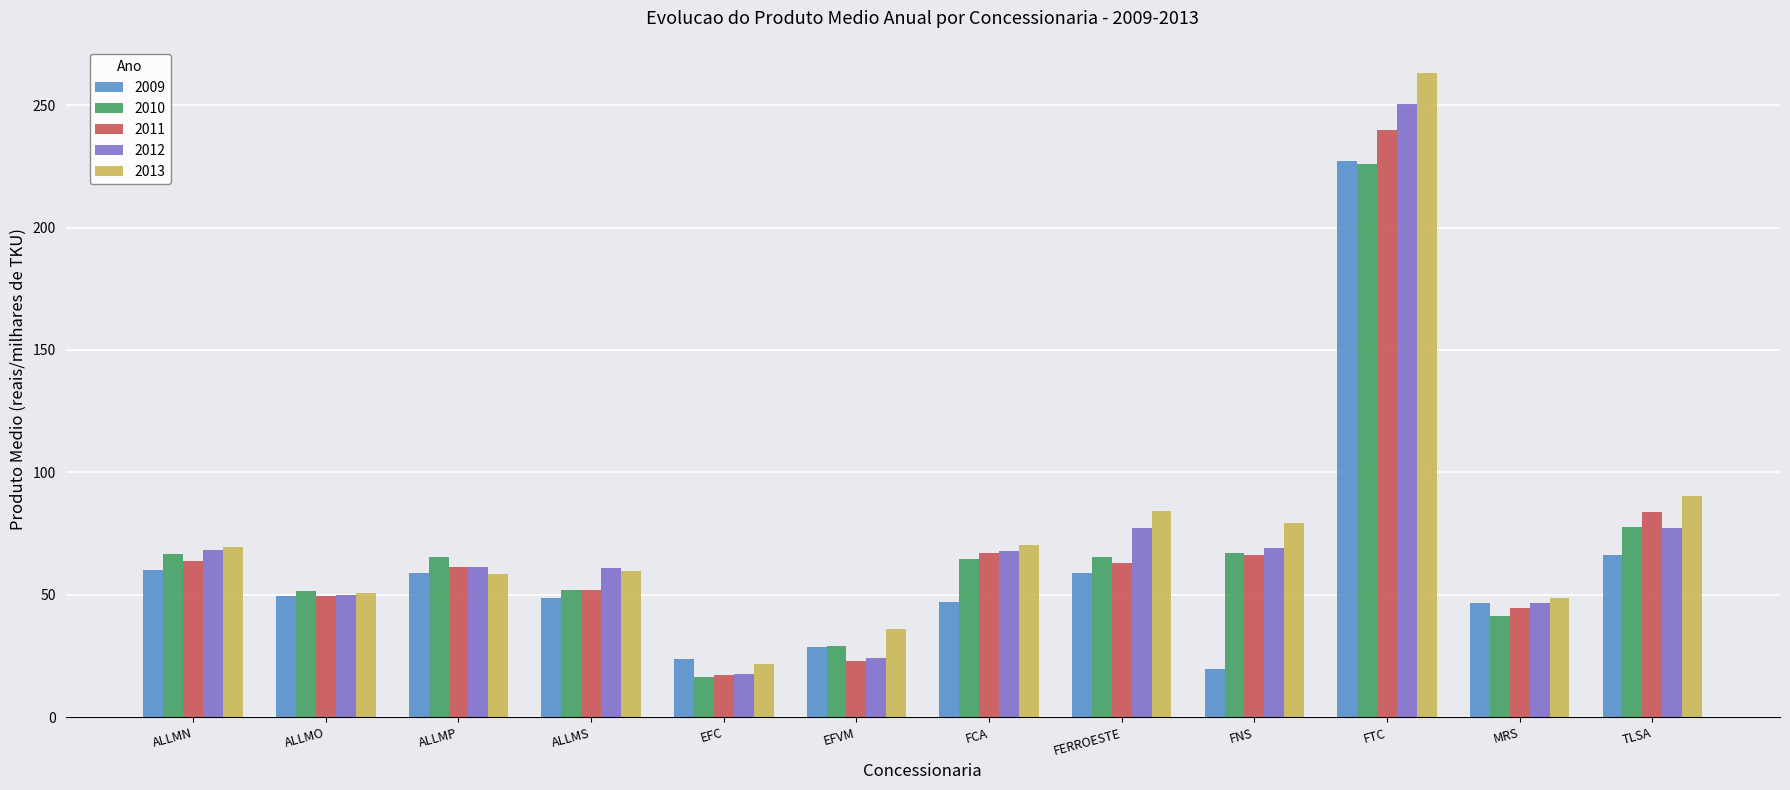

True or false: 2010 has a value of 51.8 at ALLMO.

True